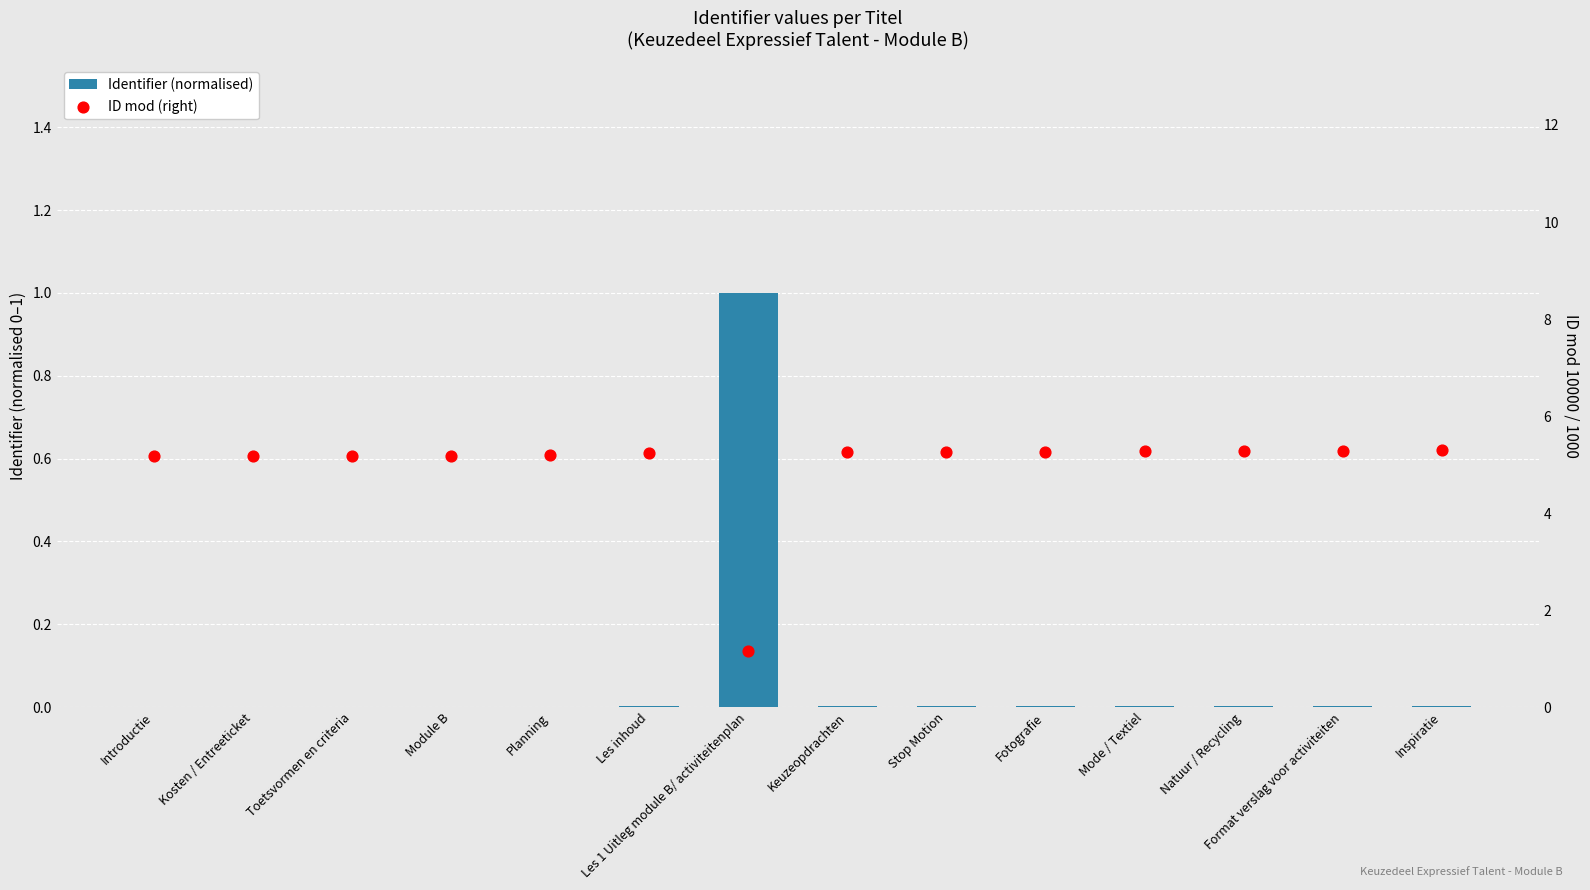

What is the total value across all series at Mode / Textiel?

5.3